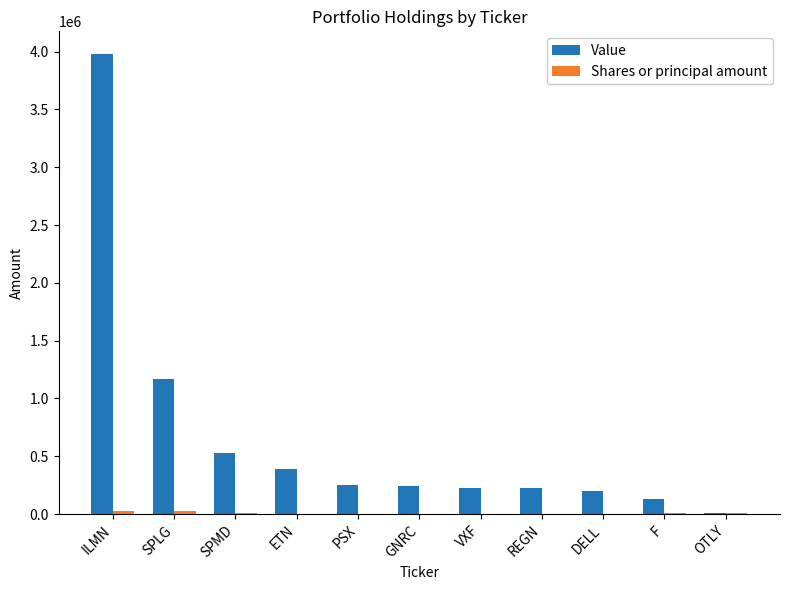

What is the sum of all Value values?

7367906